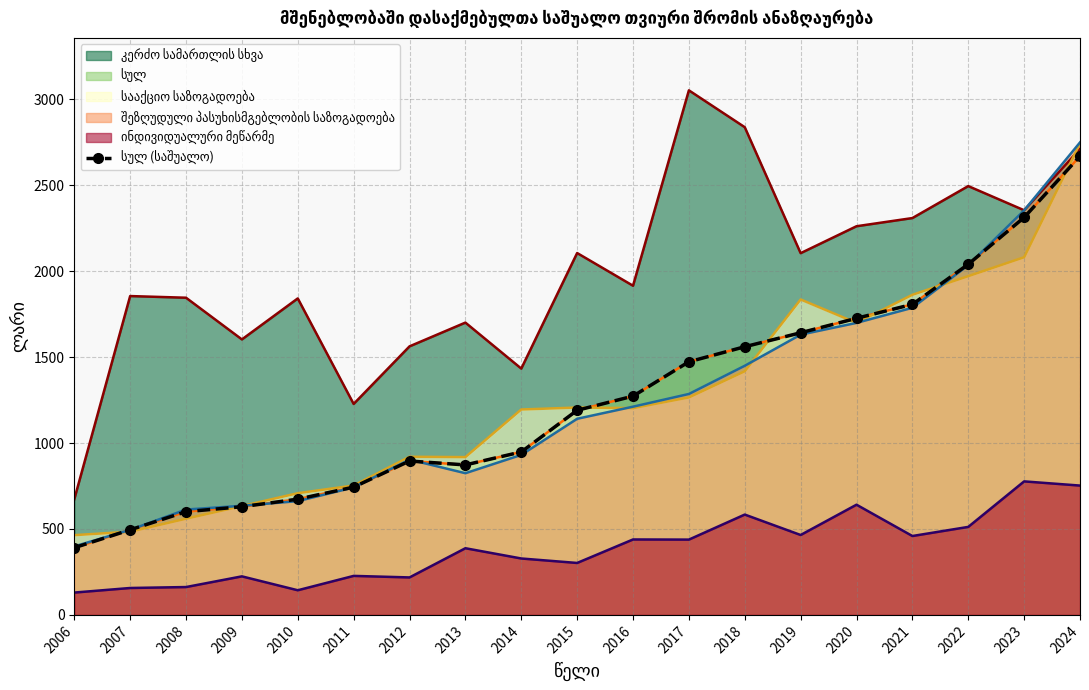

The value at 2021 is 1807.0. True or false?

True